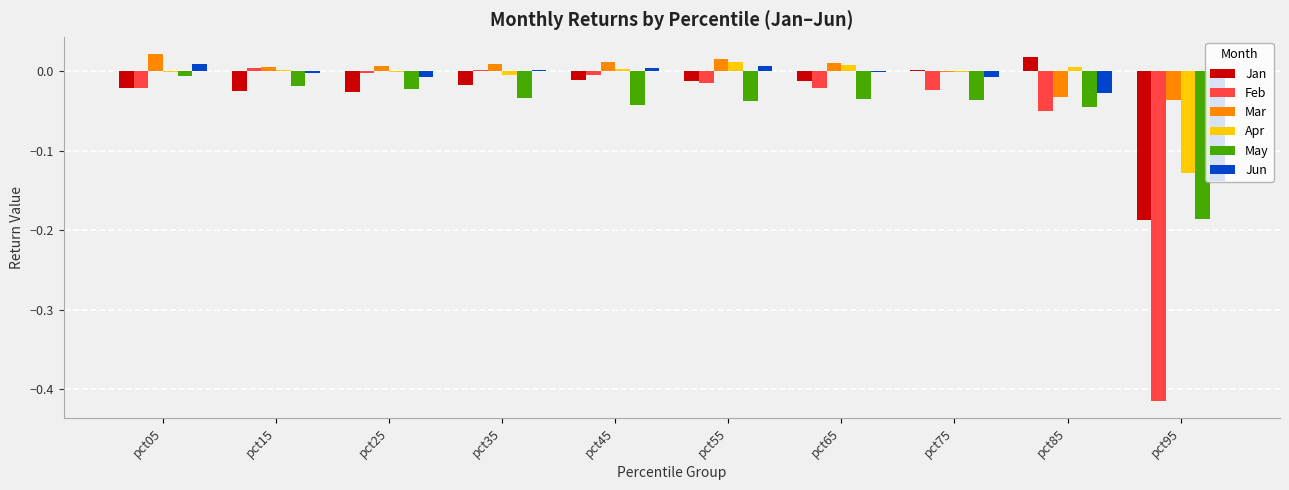

True or false: Feb has a value of -0.0 at pct85.

True